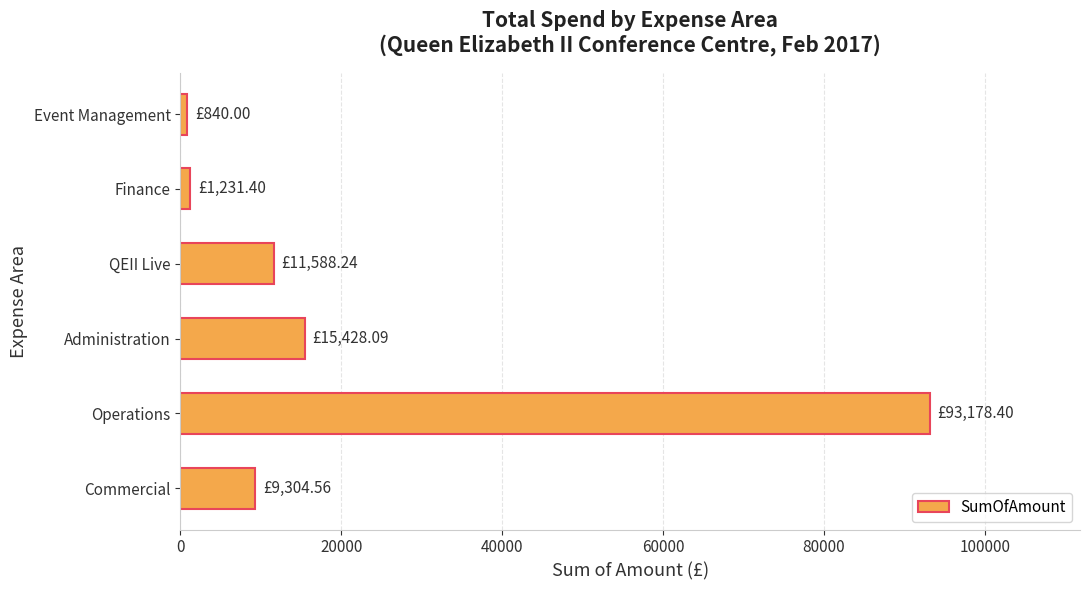

What is the minimum value shown in the chart?

840.0